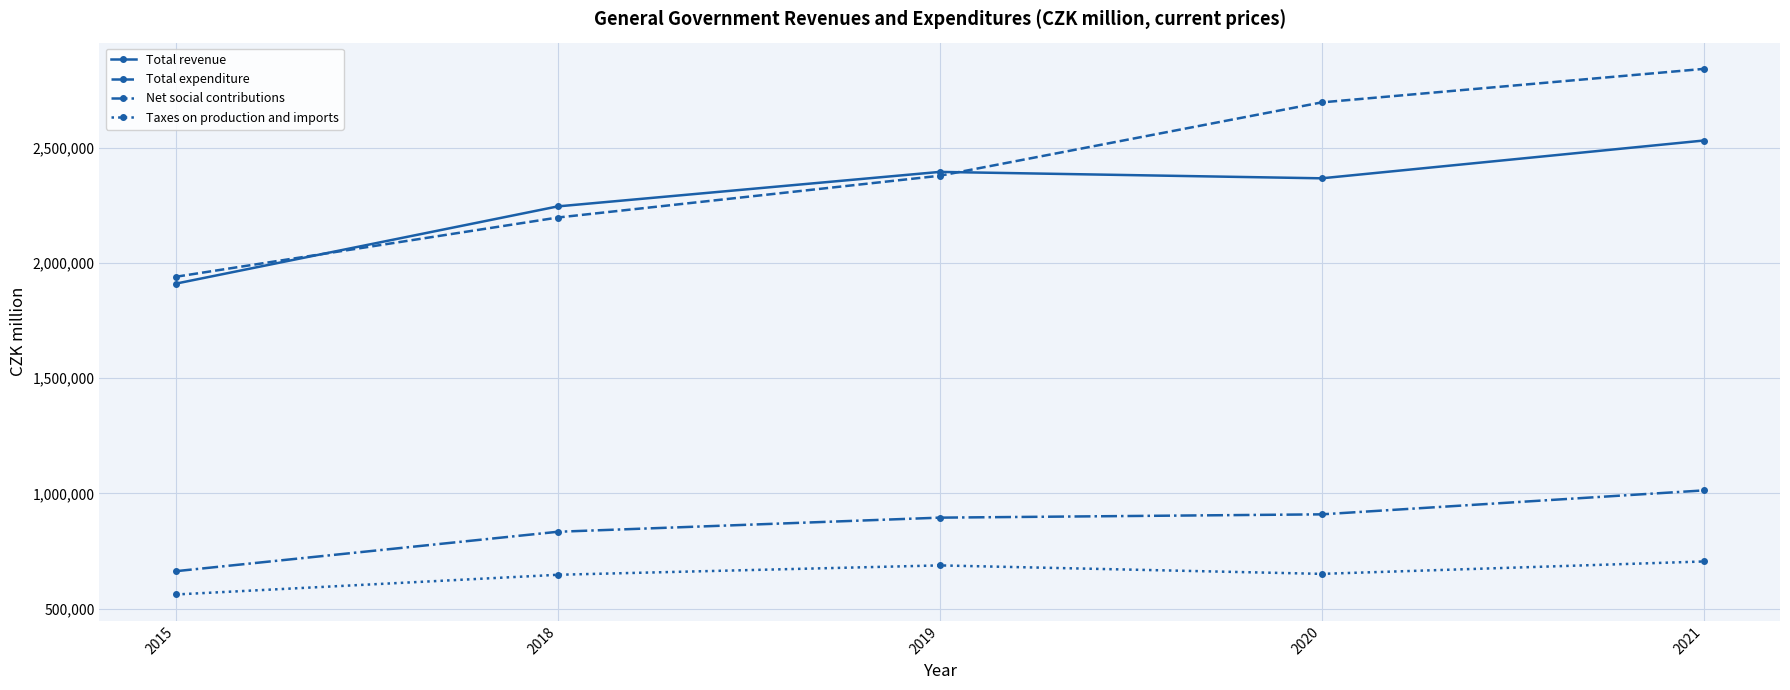

Which series has the largest range (max minus min)?

Total expenditure